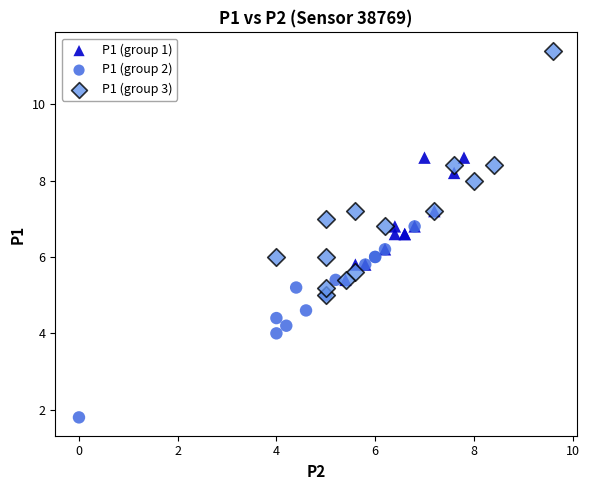

Which series contains the lowest Y value?

P1 (group 2)